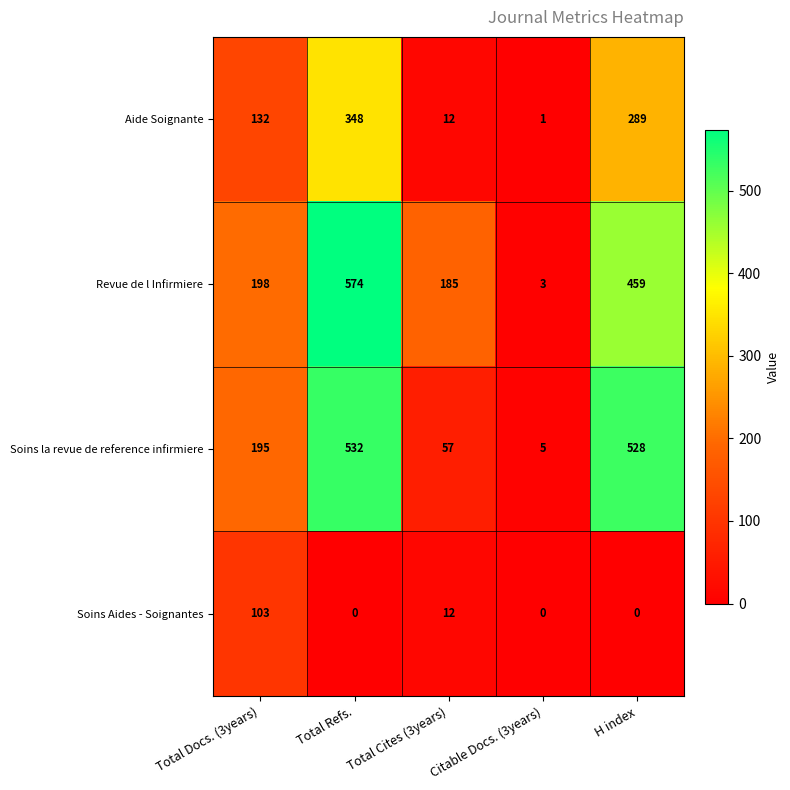

Which label corresponds to the largest value in the chart?

Total Refs.